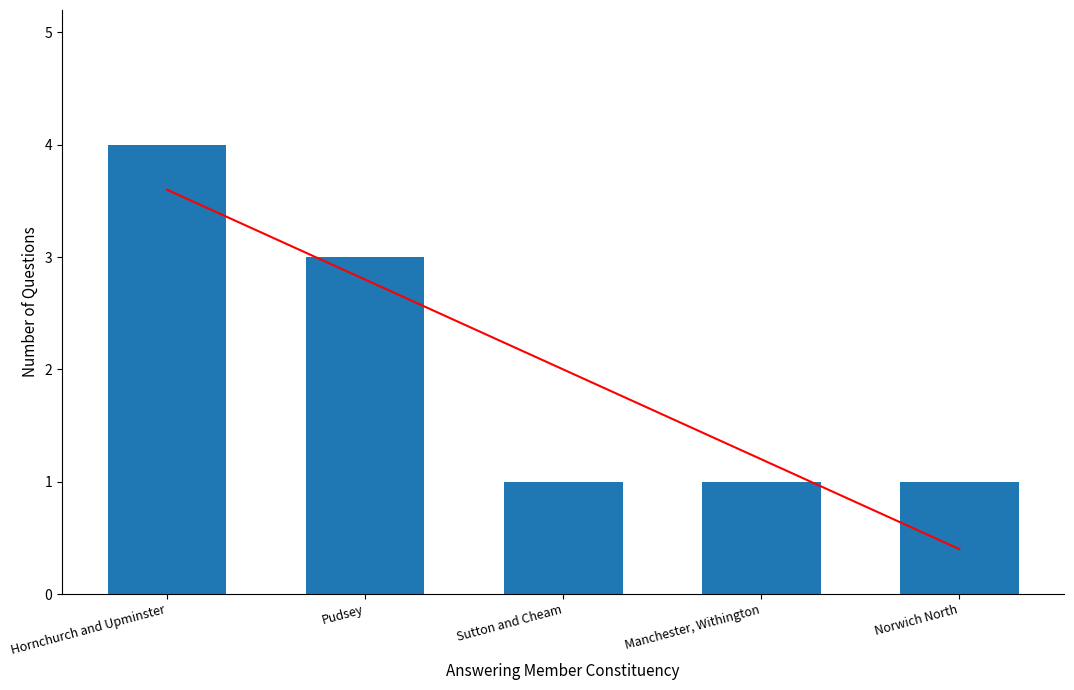

Approximately how many times larger is the value at Norwich North compared to Sutton and Cheam?

1.0